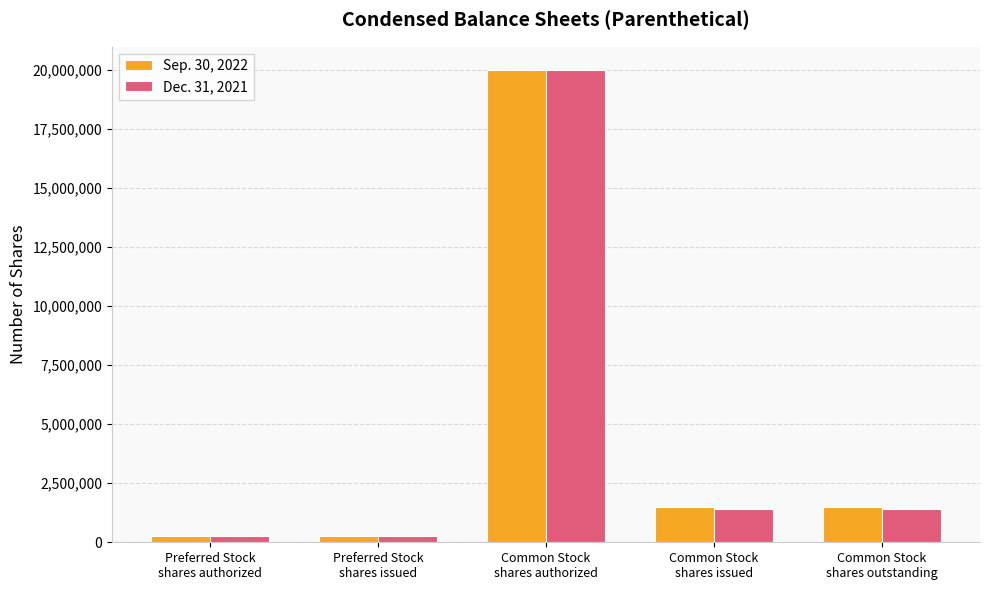

Are the bars grouped side by side (vs. stacked)?

Yes